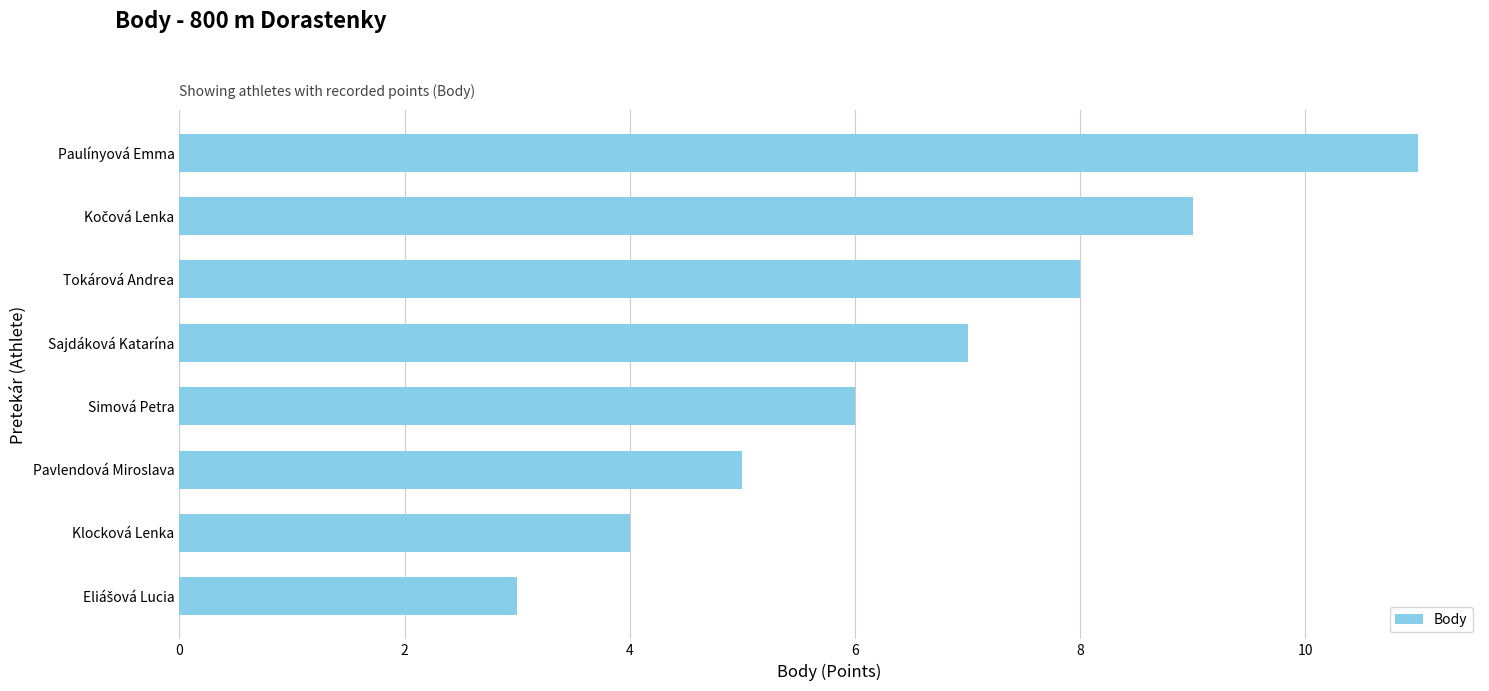

Which label corresponds to the largest value in the chart?

Paulínyová Emma